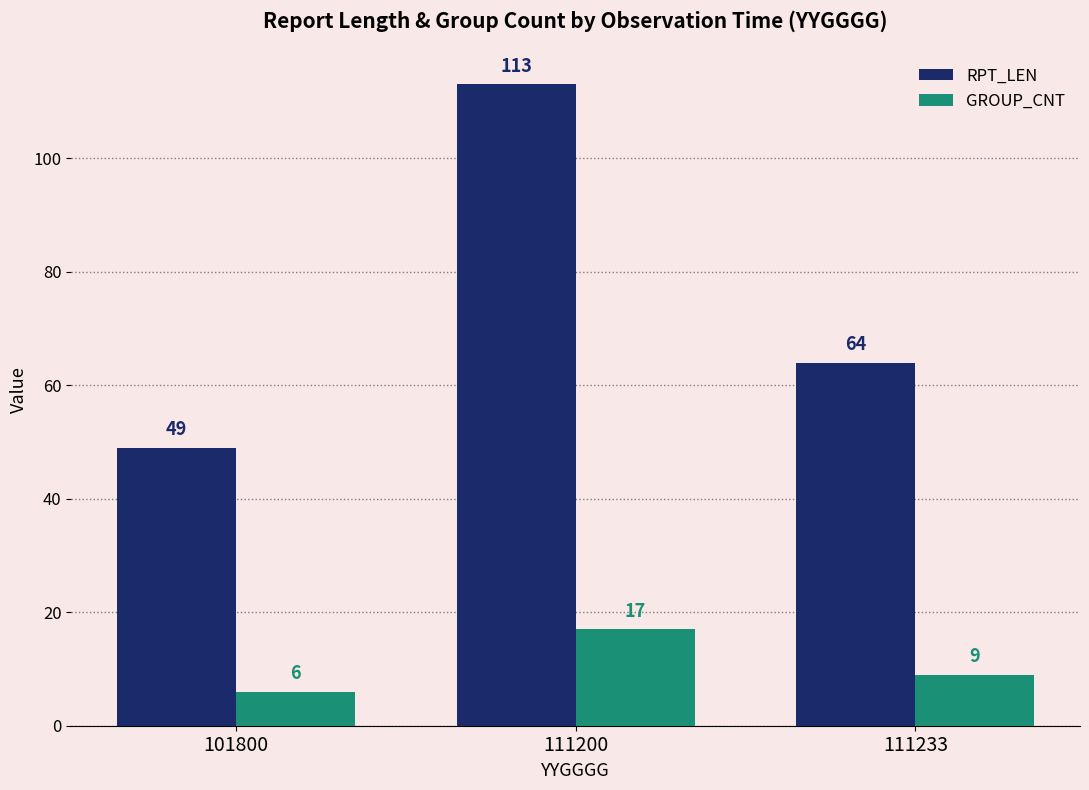

At how many categories does at least one series exceed 38?

3